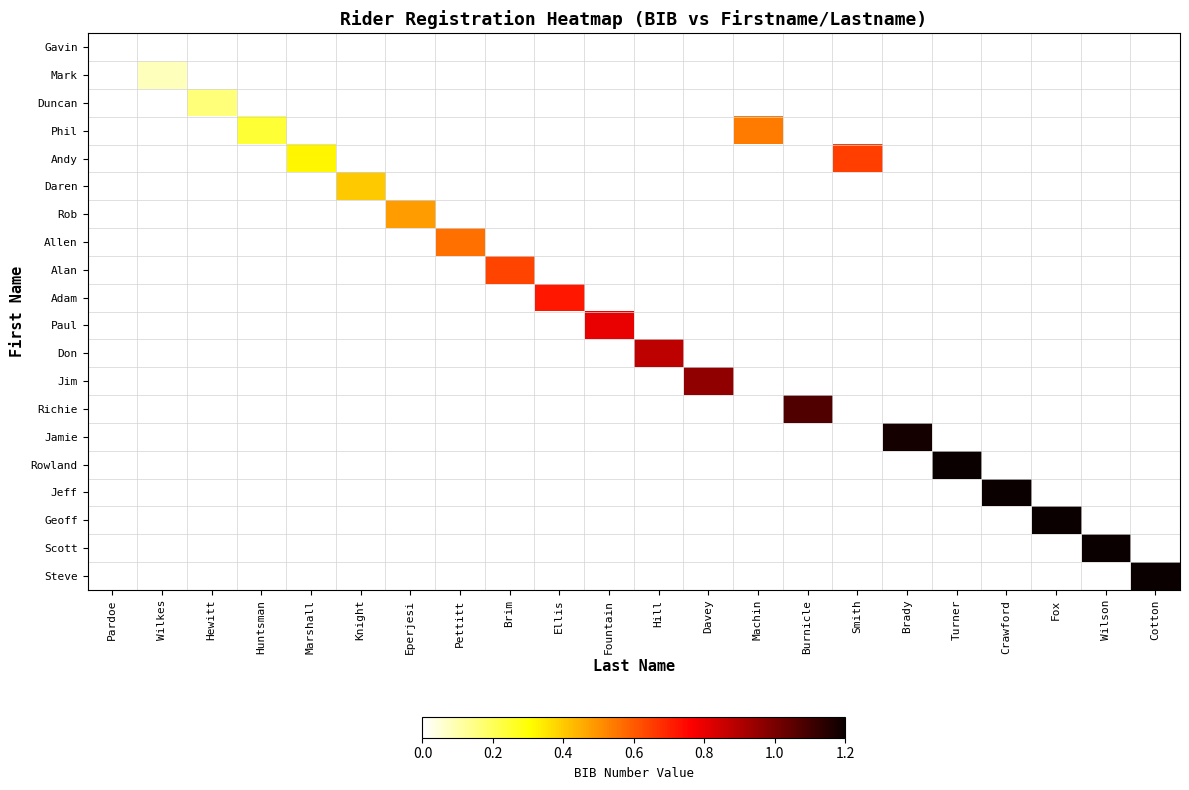

At how many categories does at least one series exceed 0?

21